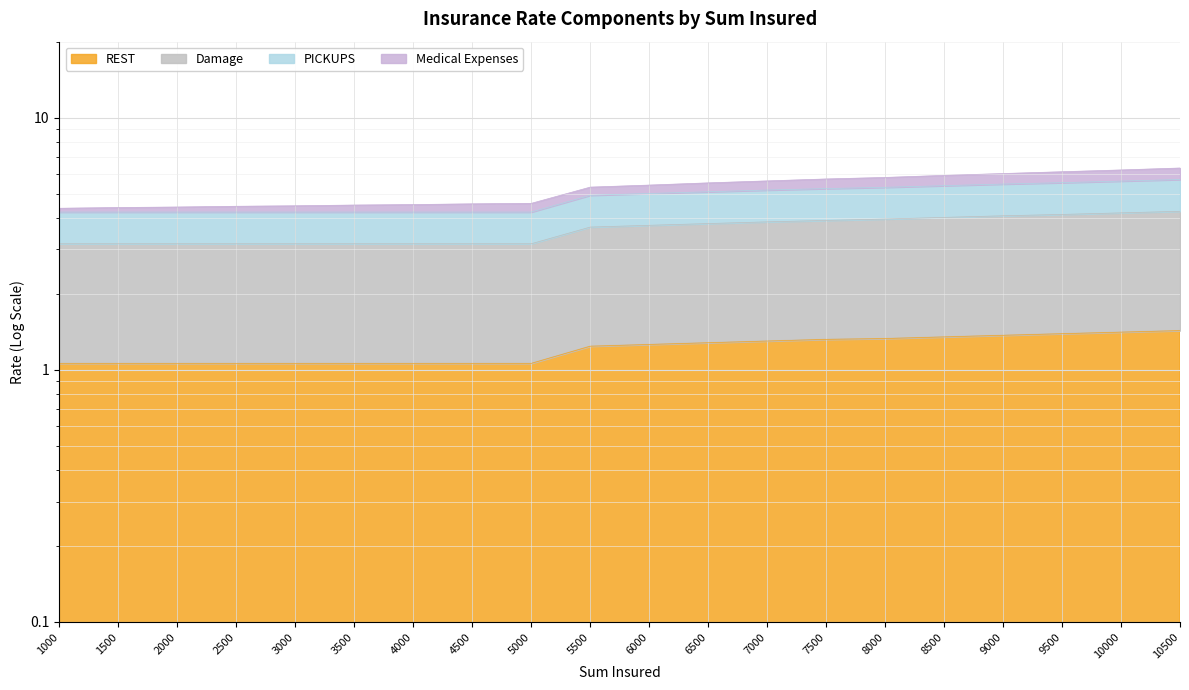

True or false: Damage and REST intersect in this chart.

False